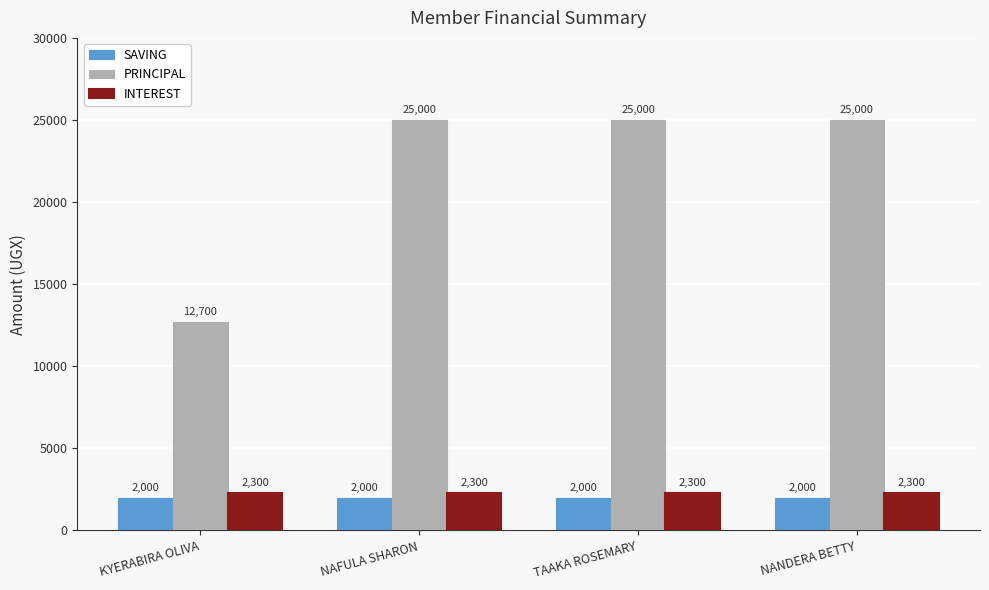

Rank the series at NANDERA BETTY from lowest to highest value.

SAVING, INTEREST, PRINCIPAL